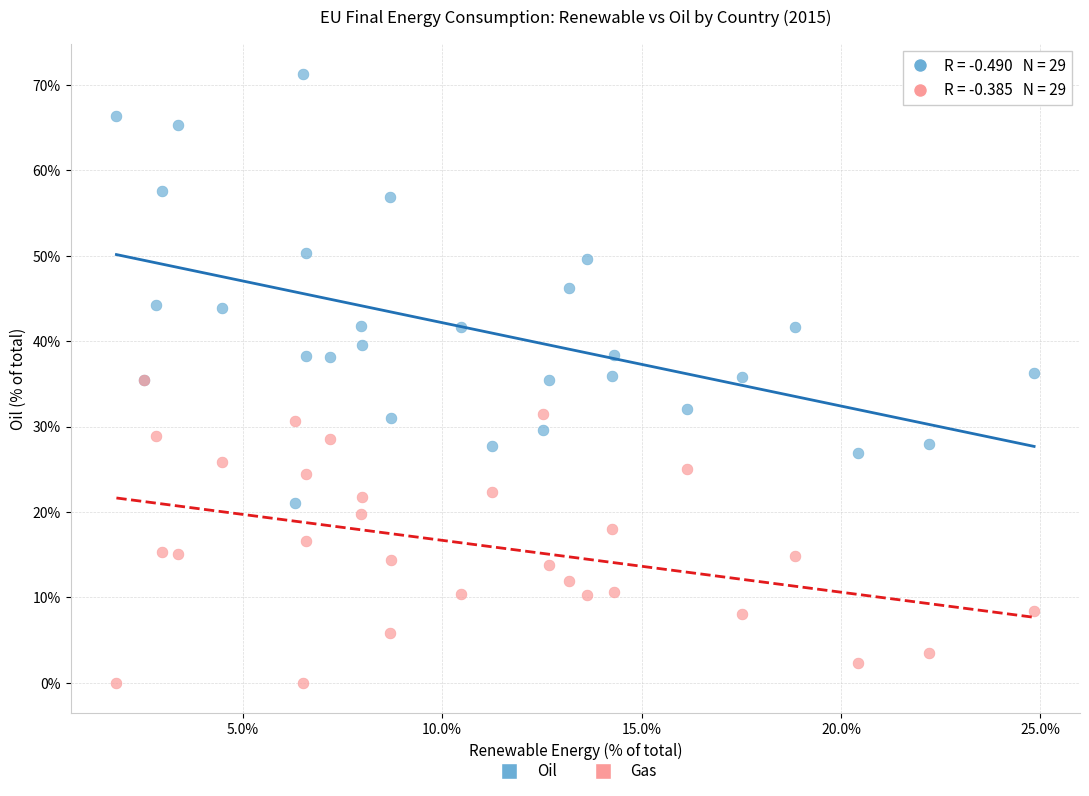

What are all the series names shown in the legend?

Oil, Gas